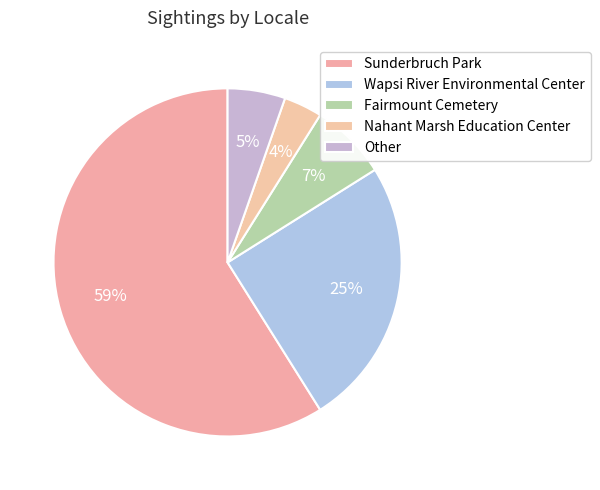

Count the number of slices in the pie.

5